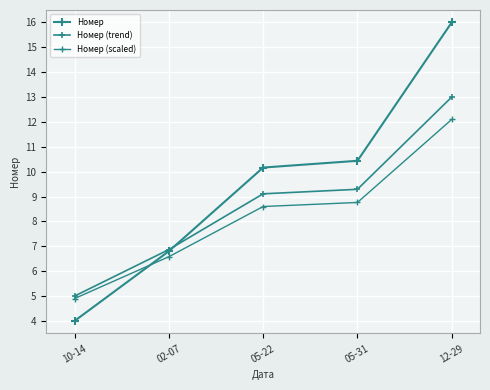

List the labels in order of Номер value, largest first.

12-29, 05-31, 05-22, 02-07, 10-14